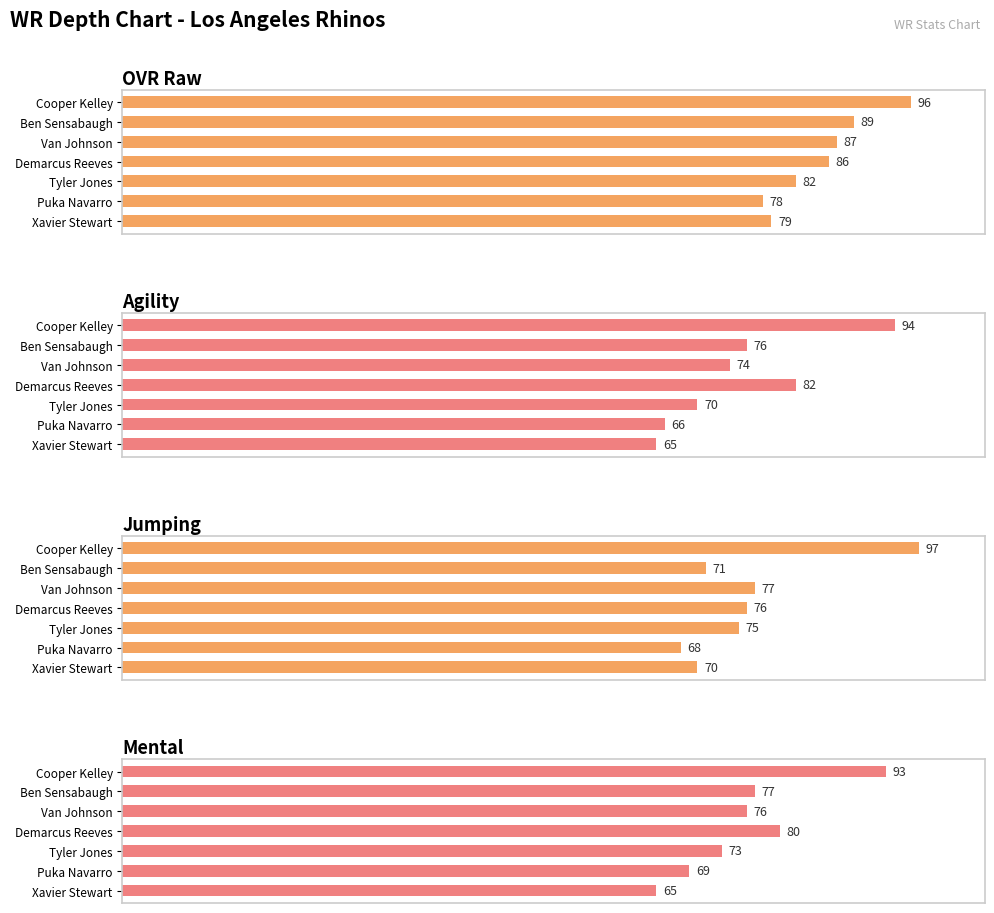

How many values in the OVR Raw series are below 86?

3